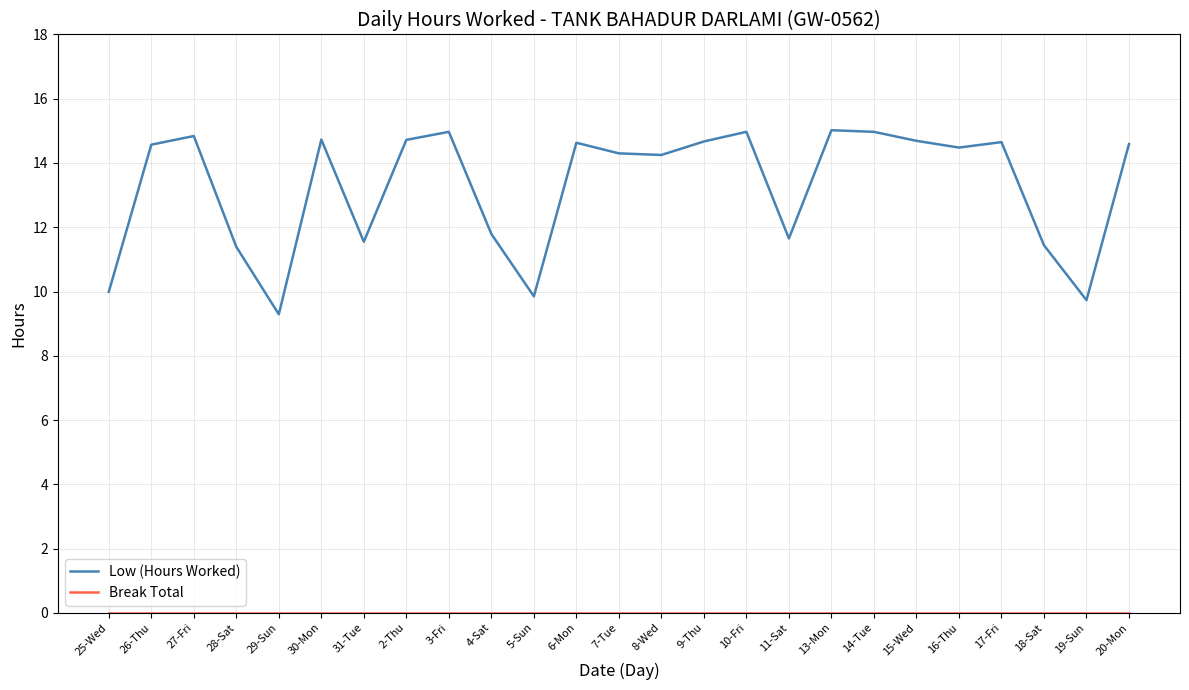

What is the difference between the Low (Hours Worked) values at 20-Mon and 13-Mon?

0.4